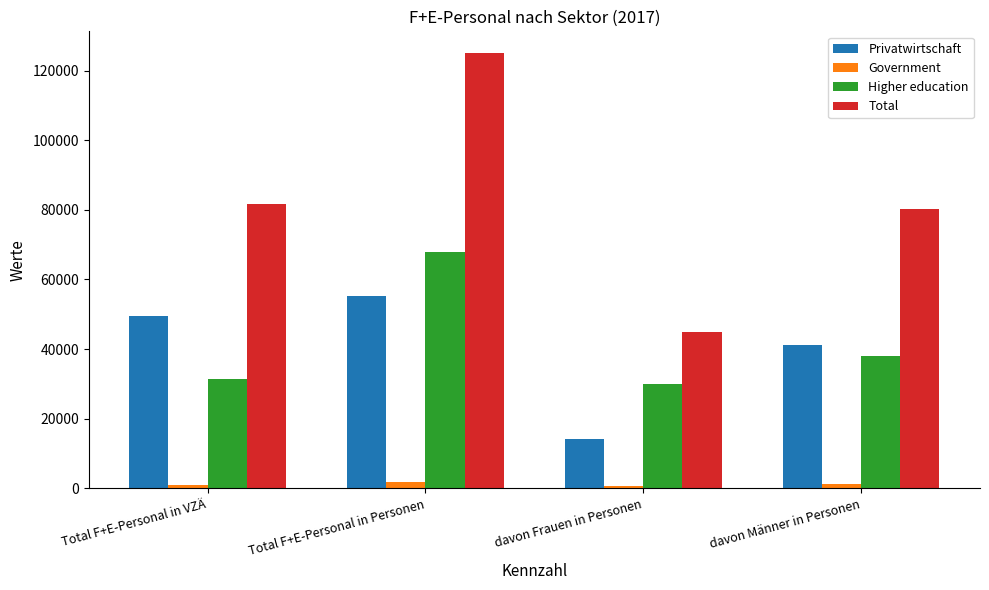

Is it true that Higher education equals 54533.7 at Total F+E-Personal in VZÄ?

False